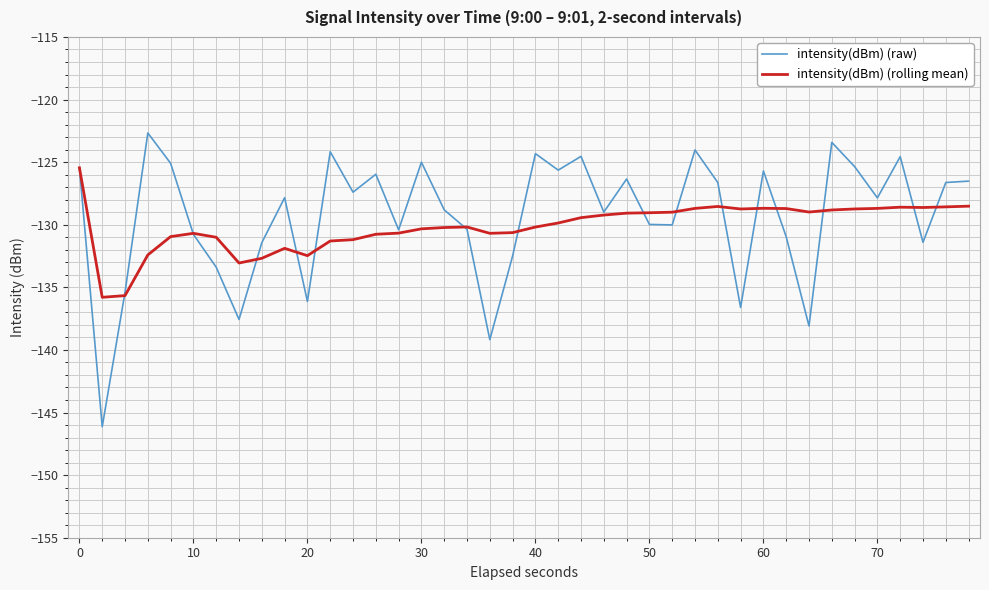

List the series in order of their peak value, highest first.

intensity(dBm) (raw), intensity(dBm) (rolling mean)